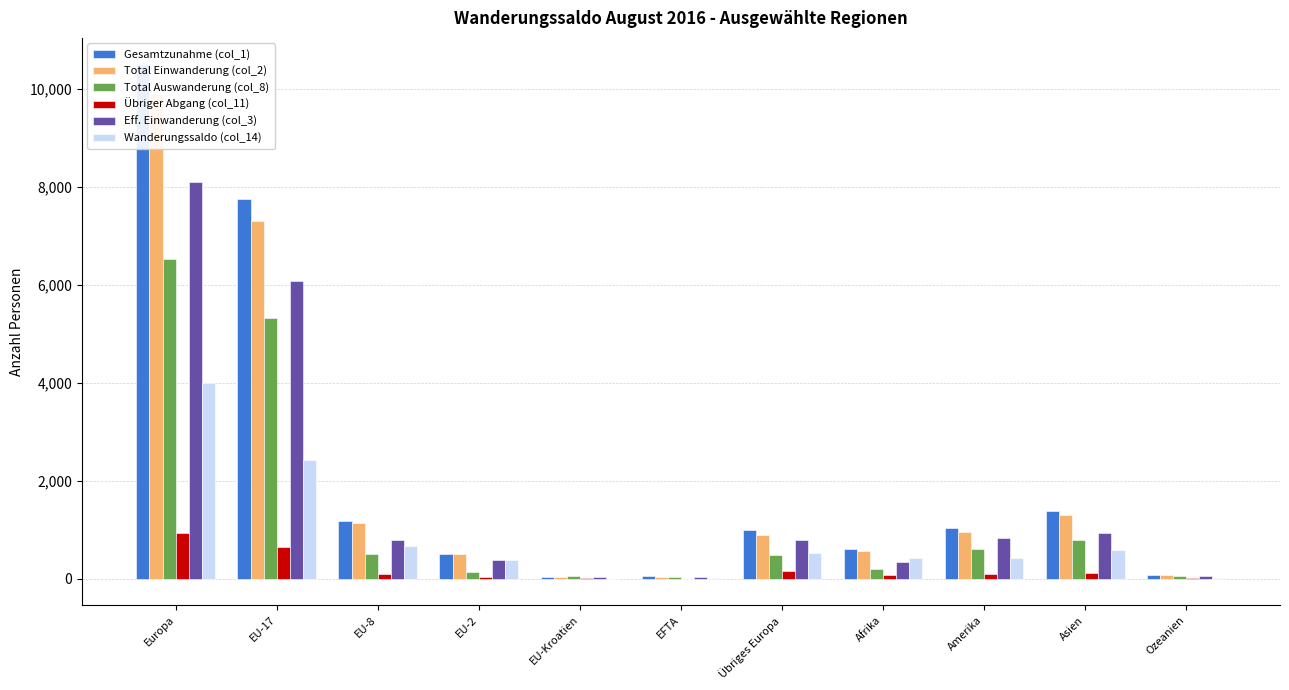

Where is Wanderungssaldo (col_14) nearest to the value 1988?

EU-17